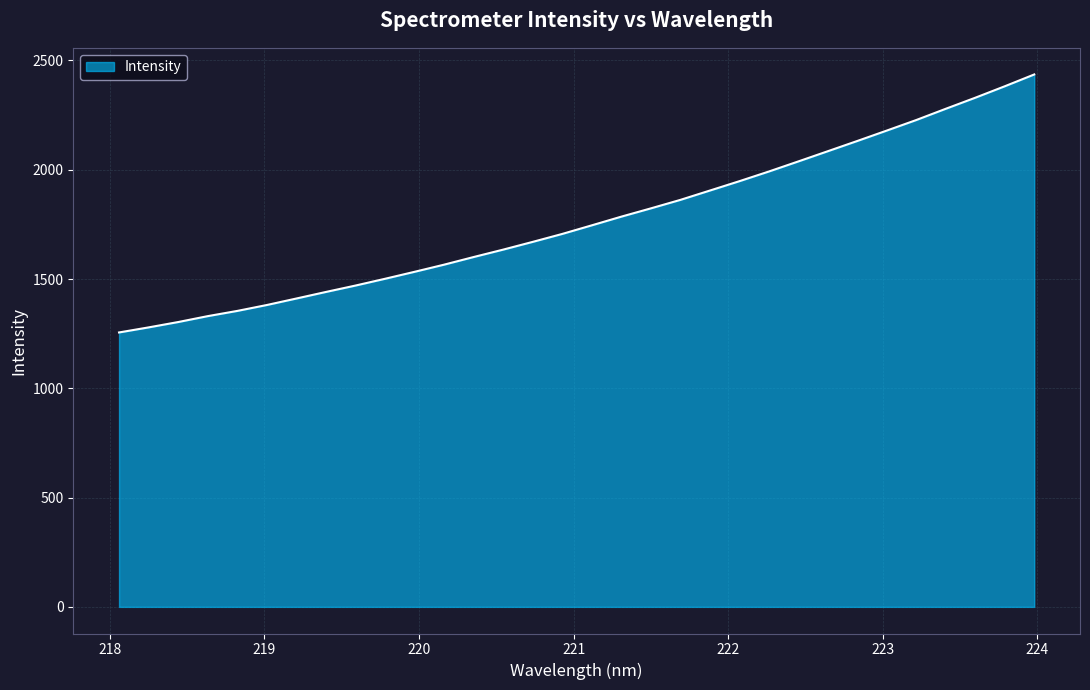

What is the maximum value shown in the chart?

2435.9